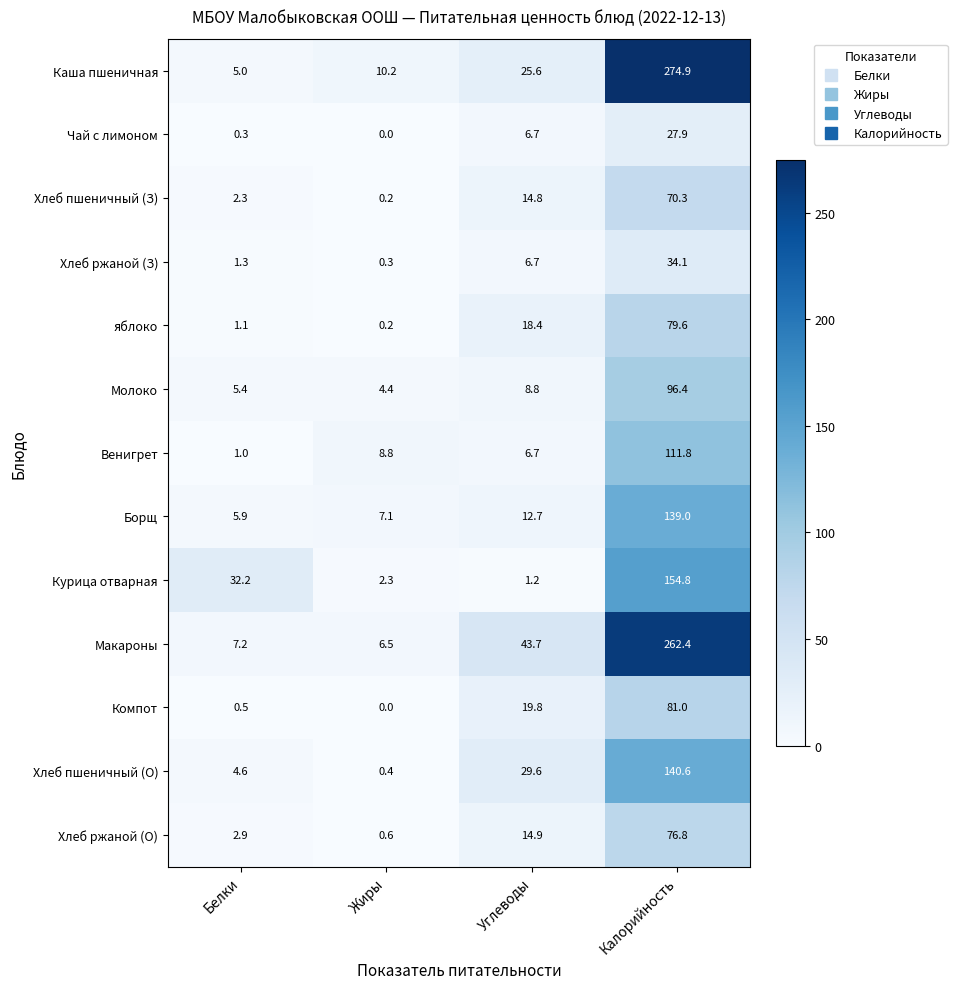

At which category is the sum across all series the highest?

Калорийность